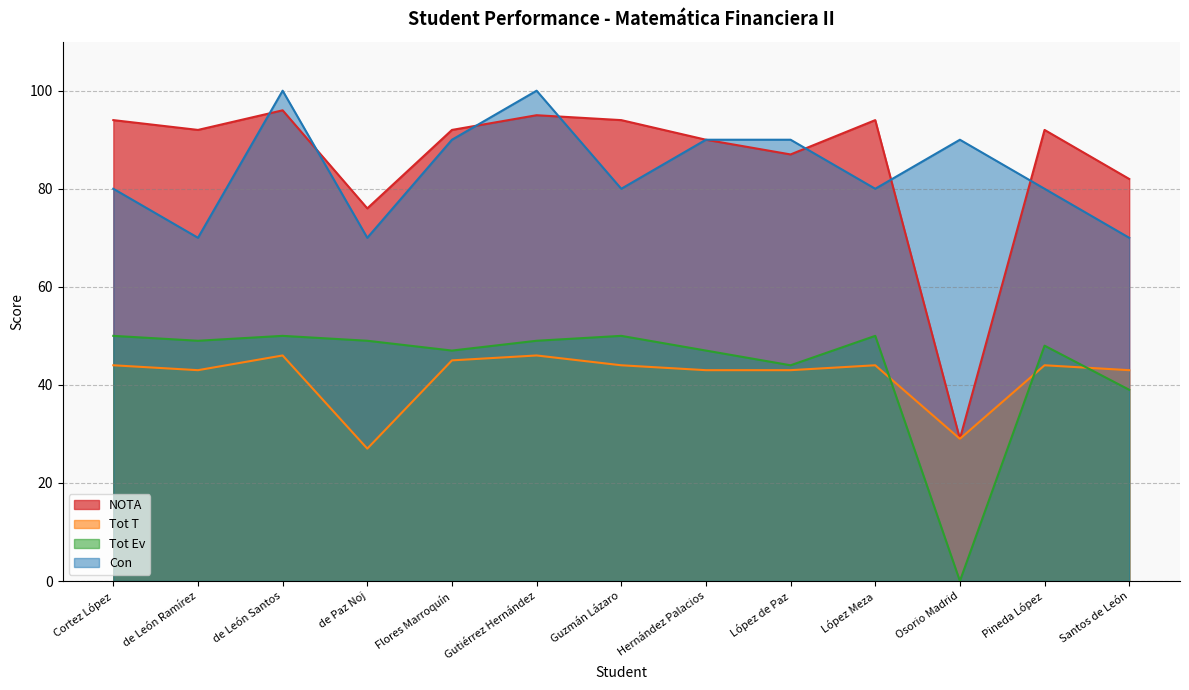

Reading right to left, list all the values displayed in this chart.

NOTA: Santos de León=82	Pineda López=92	Osorio Madrid=29	López Meza=94	López de Paz=87	Hernández Palacios=90	Guzmán Lázaro=94	Gutiérrez Hernández=95	Flores Marroquín=92	de Paz Noj=76	de León Santos=96	de León Ramírez=92	Cortez López=94
Tot T: Santos de León=43	Pineda López=44	Osorio Madrid=29	López Meza=44	López de Paz=43	Hernández Palacios=43	Guzmán Lázaro=44	Gutiérrez Hernández=46	Flores Marroquín=45	de Paz Noj=27	de León Santos=46	de León Ramírez=43	Cortez López=44
Tot Ev: Santos de León=39	Pineda López=48	Osorio Madrid=0	López Meza=50	López de Paz=44	Hernández Palacios=47	Guzmán Lázaro=50	Gutiérrez Hernández=49	Flores Marroquín=47	de Paz Noj=49	de León Santos=50	de León Ramírez=49	Cortez López=50
Con: Santos de León=70	Pineda López=80	Osorio Madrid=90	López Meza=80	López de Paz=90	Hernández Palacios=90	Guzmán Lázaro=80	Gutiérrez Hernández=100	Flores Marroquín=90	de Paz Noj=70	de León Santos=100	de León Ramírez=70	Cortez López=80